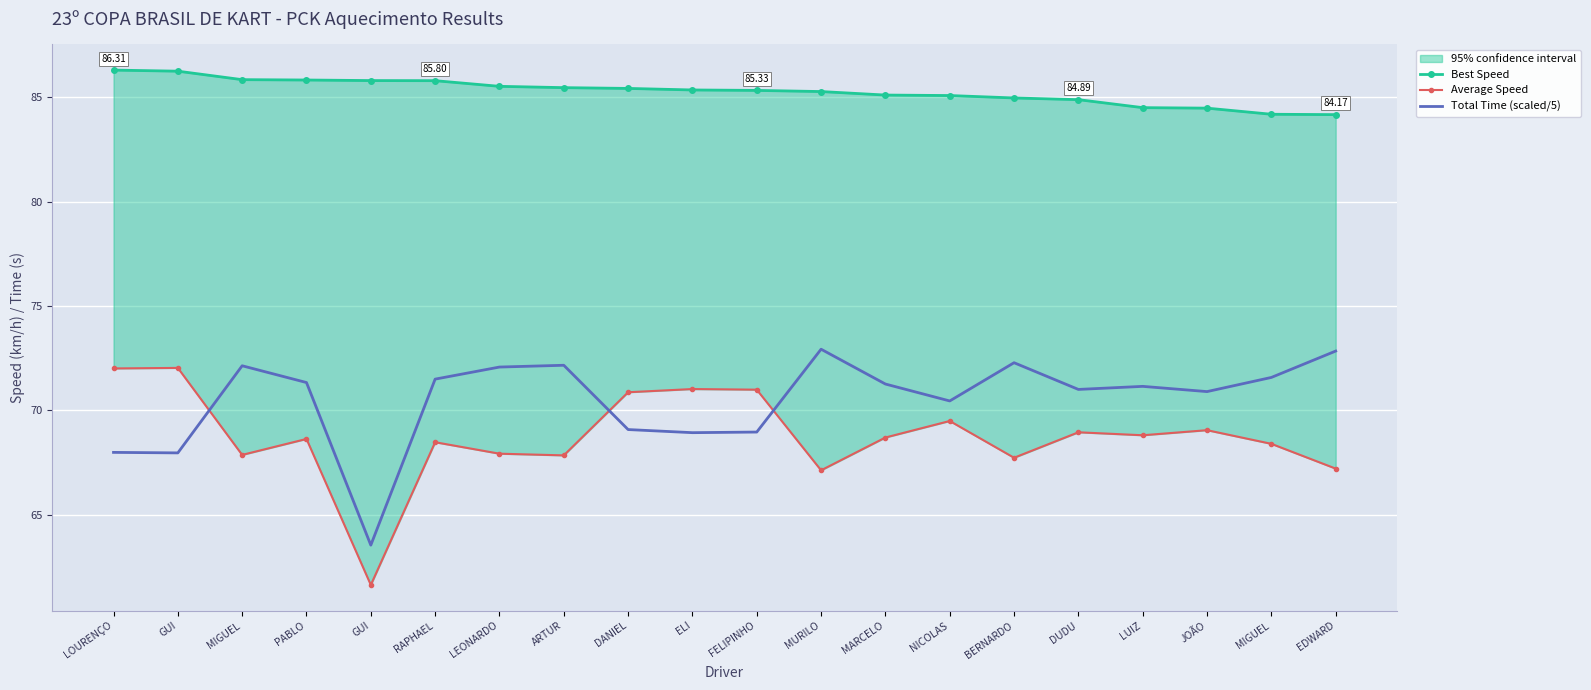

At which label is Average Speed closest to 66?

MURILO